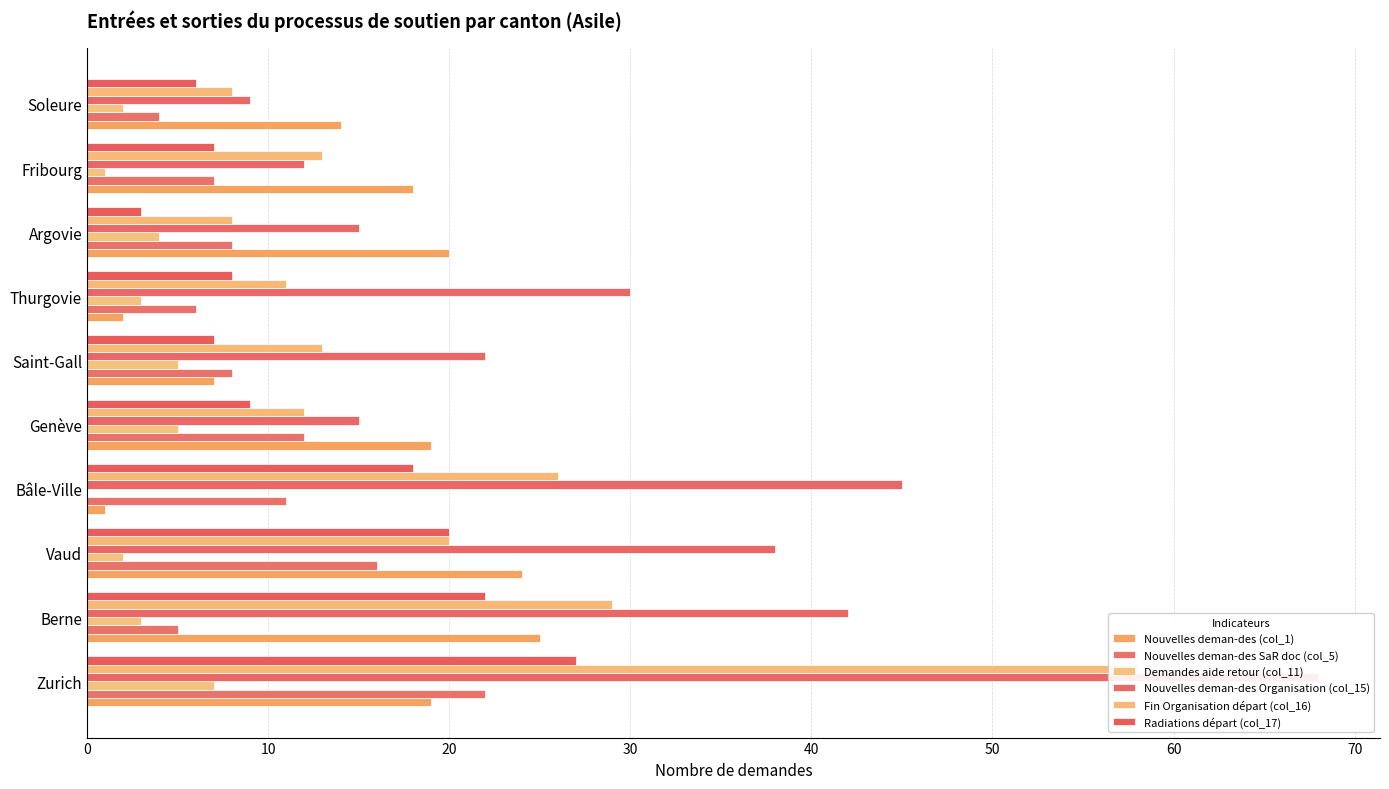

The value of Fin Organisation départ (col_16) at Zurich is 100. True or false?

False